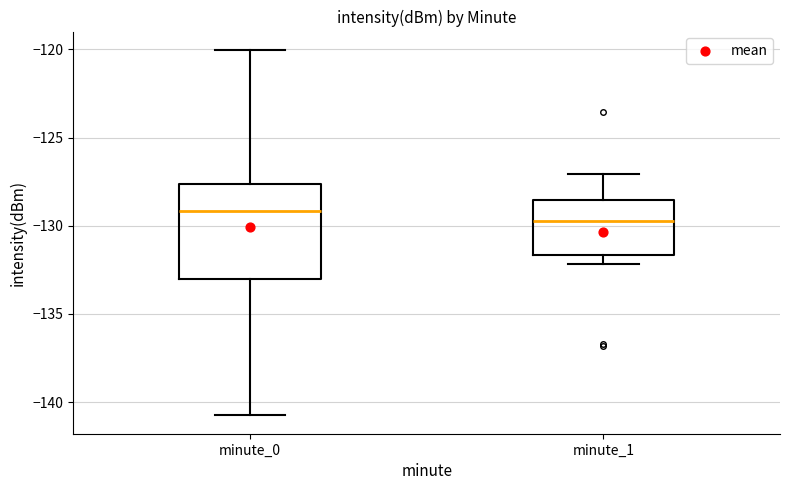

Reading left to right, read every box against the y-axis: the position of its median line, the range the box covers, and the ends of its whiskers. The values are not printed on the chart, so give them approximately, as read against the axis.

minute_0: median -129.0, box -133.0 to -127.5, whiskers -141.0 to -120.0
minute_1: median -129.5, box -131.5 to -128.5, whiskers -132.0 to -127.0